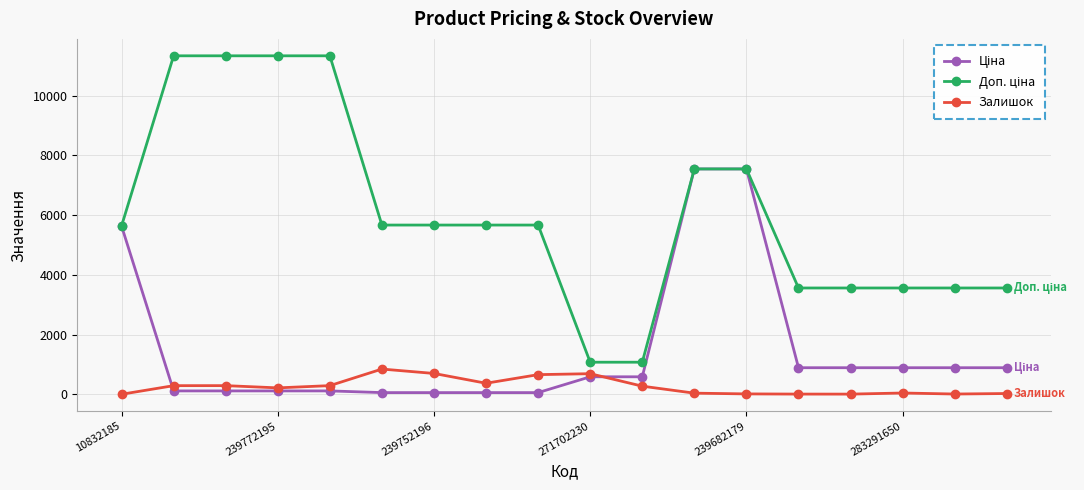

True or false: Залишок has more than 2 points higher than both neighbors.

True